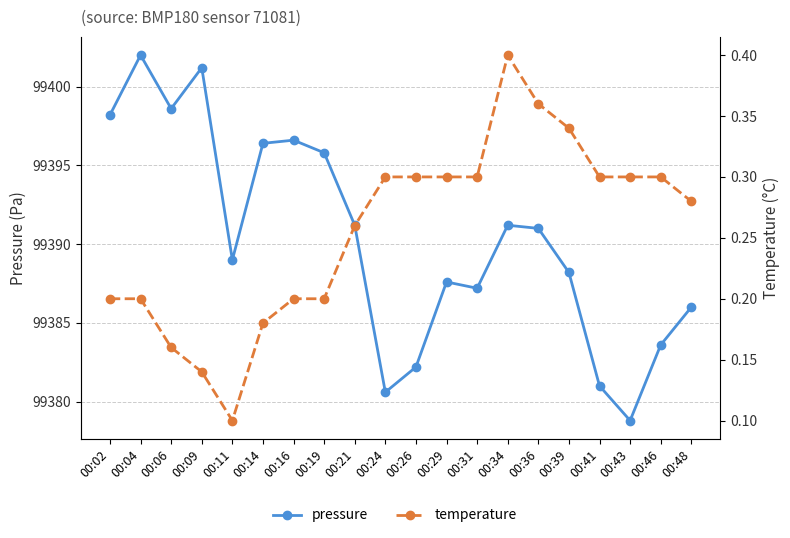

What is the average value of the pressure series?

99390.3